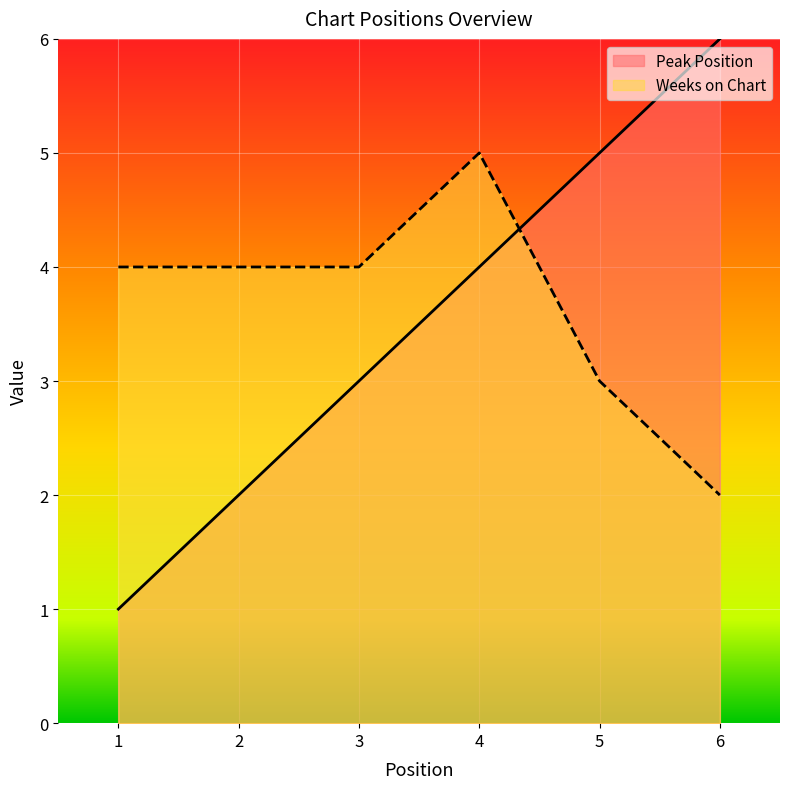

Reading left to right, transcribe all the data shown in this chart.

Peak Position: 1	2	3	4	5	6
Weeks on Chart: 4	4	4	5	3	2